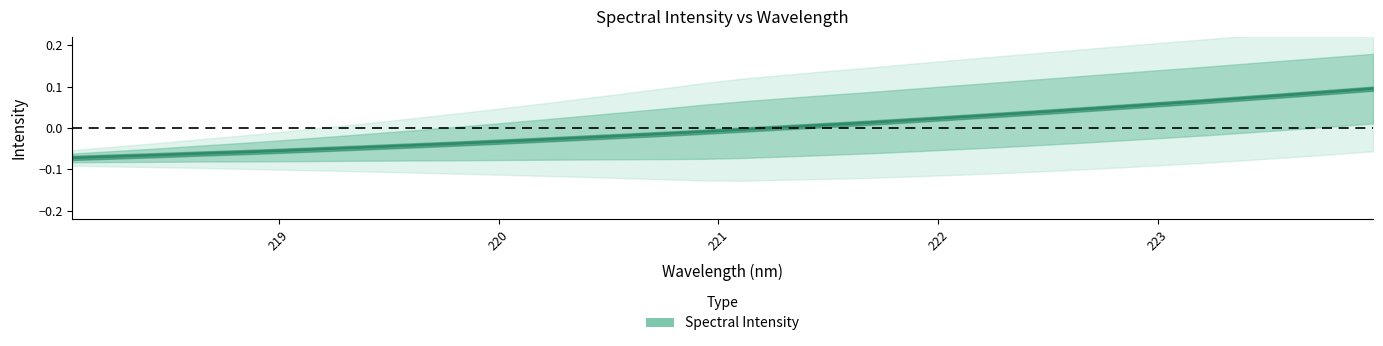

How many data points does each series have?

32